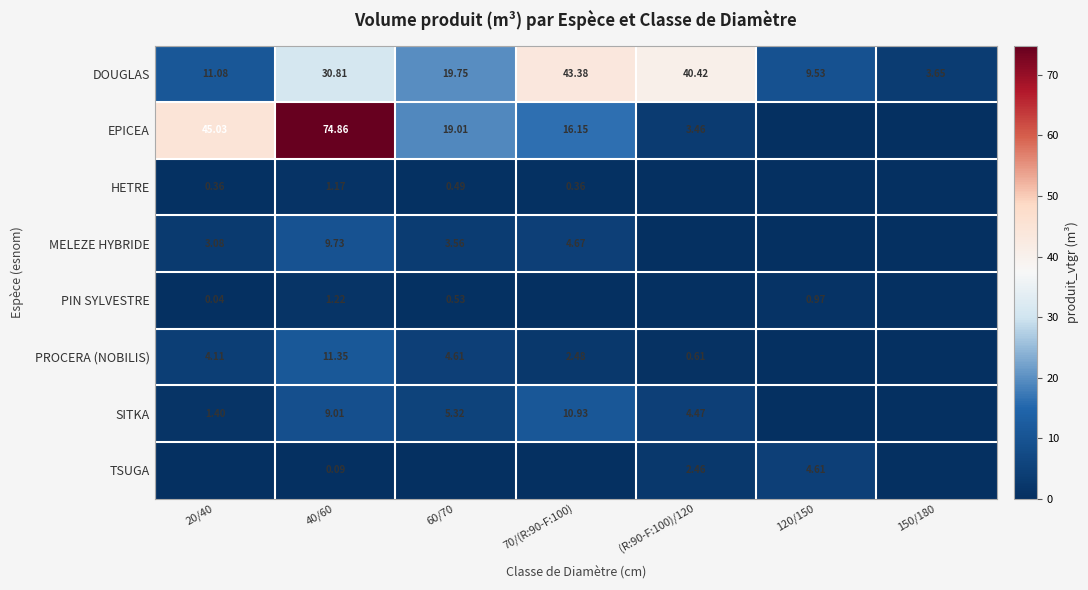

At 40/60, list the series in order from largest to smallest.

EPICEA, DOUGLAS, PROCERA (NOBILIS), MELEZE HYBRIDE, SITKA, PIN SYLVESTRE, HETRE, TSUGA